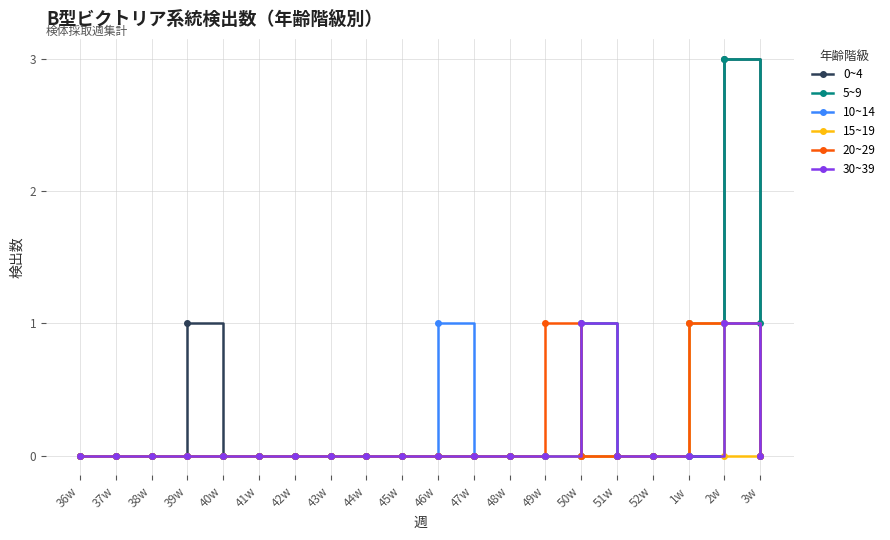

Does the chart display data point markers on the line(s)?

Yes